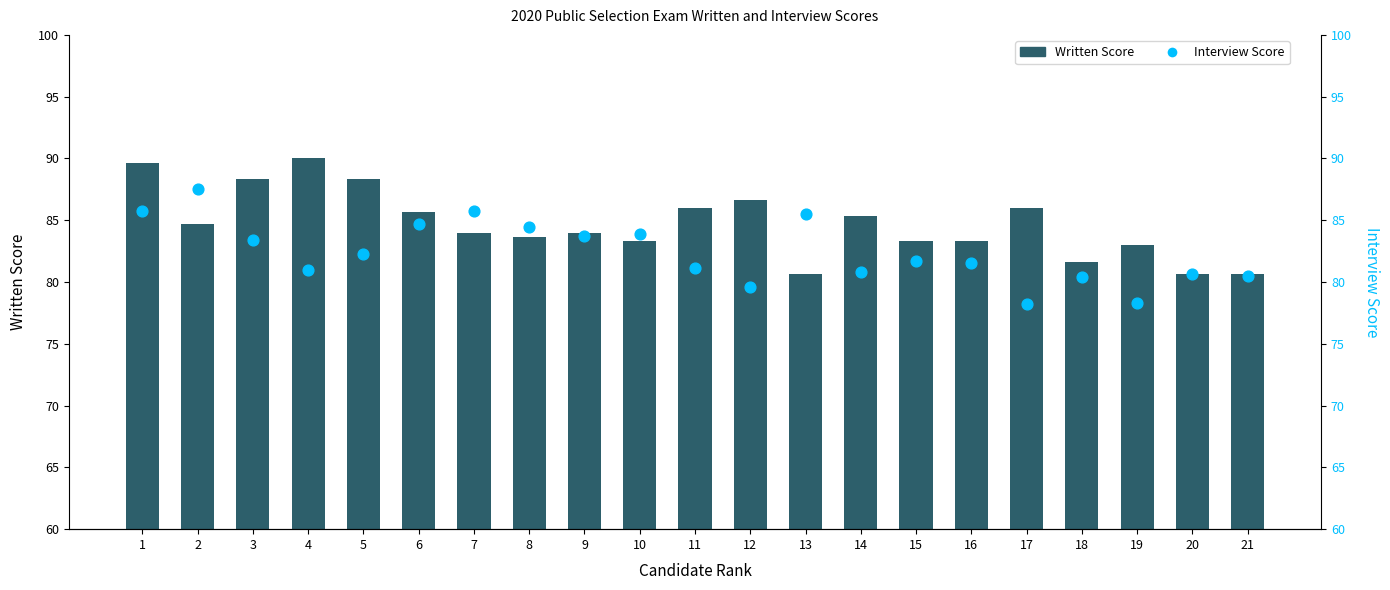

What are all the series names shown in the legend?

Written Score, Interview Score